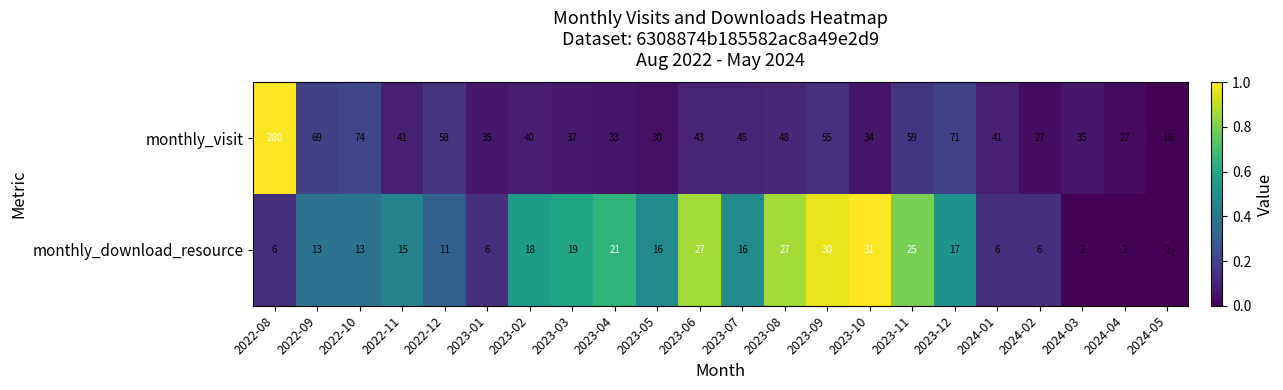

The monthly_download_resource series shows 2 at 2024-05. True or false?

True